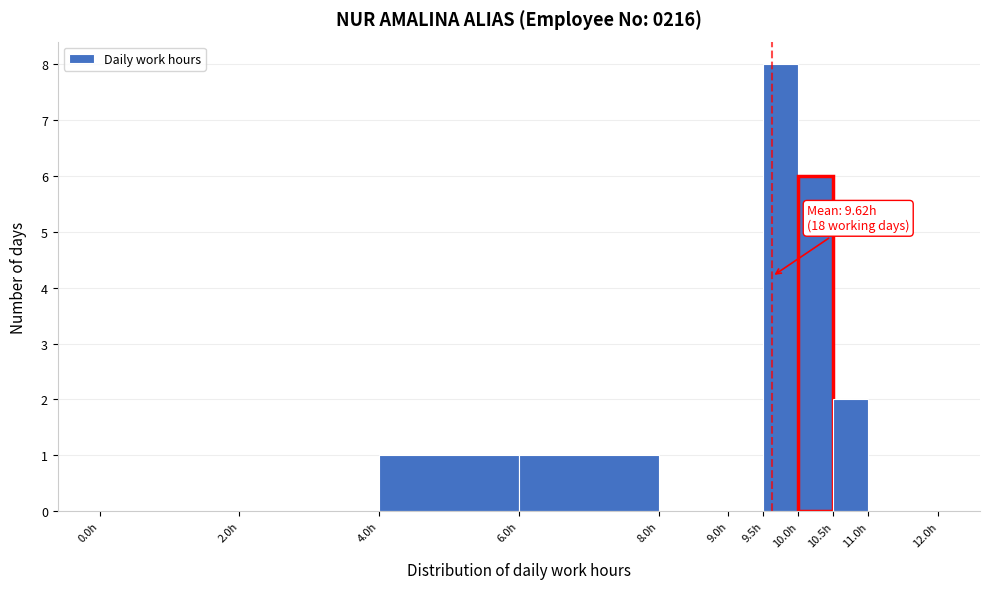

Which range on the x-axis has the tallest bar?

9.5 to 10.0